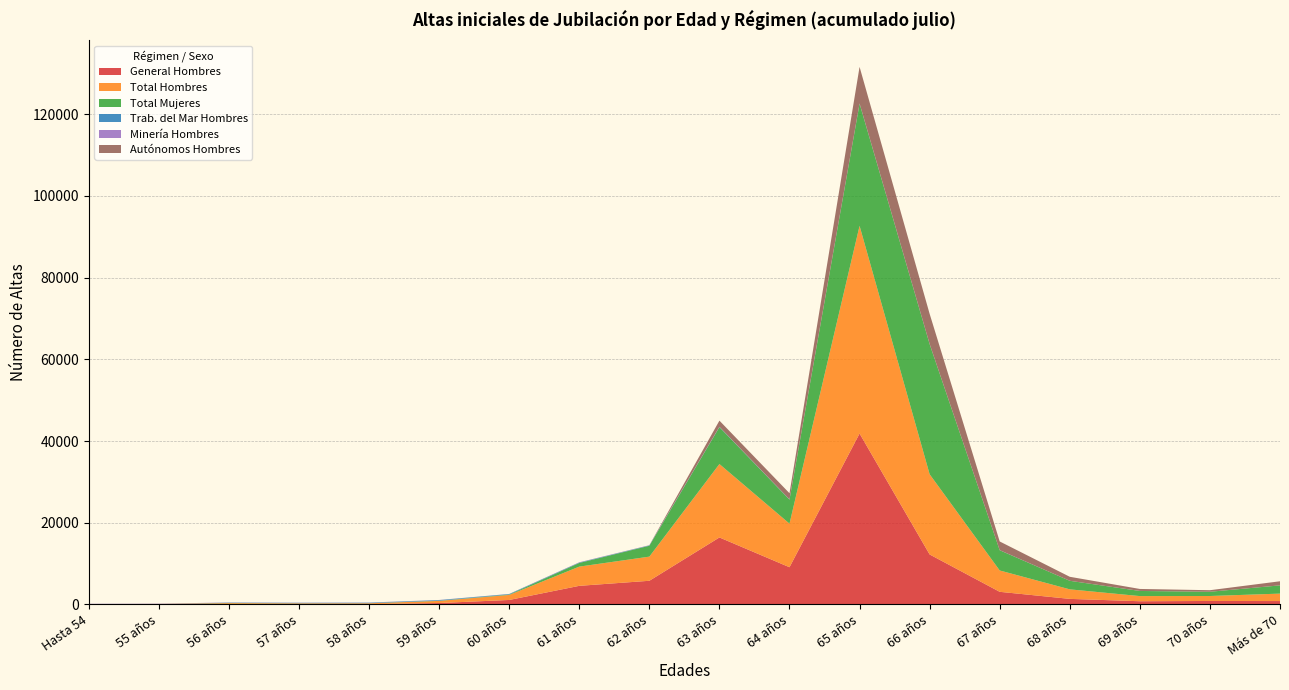

Reading left to right, transcribe all the data shown in this chart.

General Hombres: Hasta 54=18	55 años=21	56 años=87	57 años=51	58 años=53	59 años=333	60 años=1082	61 años=4540	62 años=5779	63 años=16388	64 años=9098	65 años=41834	66 años=12223	67 años=3076	68 años=1348	69 años=769	70 años=835	Más de 70=815
Total Hombres: Hasta 54=69	55 años=90	56 años=213	57 años=202	58 años=215	59 años=517	60 años=1229	61 años=4706	62 años=5912	63 años=17976	64 años=10670	65 años=50847	66 años=19638	67 años=5227	68 años=2332	69 años=1263	70 años=1217	Más de 70=1821
Total Mujeres: Hasta 54=7	55 años=1	56 años=45	57 años=21	58 años=20	59 años=46	60 años=100	61 años=895	62 años=2664	63 años=9038	64 años=5874	65 años=29912	66 años=31857	67 años=4949	68 años=2091	69 años=1252	70 años=1037	Más de 70=2018
Trab. del Mar Hombres: Hasta 54=0	55 años=8	56 años=82	57 años=112	58 años=124	59 años=152	60 años=123	61 años=106	62 años=81	63 años=61	64 años=48	65 años=54	66 años=35	67 años=22	68 años=5	69 años=7	70 años=1	Más de 70=5
Minería Hombres: Hasta 54=51	55 años=61	56 años=41	57 años=38	58 años=37	59 años=27	60 años=18	61 años=42	62 años=27	63 años=23	64 años=22	65 años=5	66 años=5	67 años=6	68 años=1	69 años=2	70 años=0	Más de 70=1
Autónomos Hombres: Hasta 54=0	55 años=0	56 años=3	57 años=1	58 años=1	59 años=5	60 años=6	61 años=18	62 años=25	63 años=1504	64 años=1502	65 años=8954	66 años=7375	67 años=2123	68 años=978	69 años=485	70 años=381	Más de 70=998